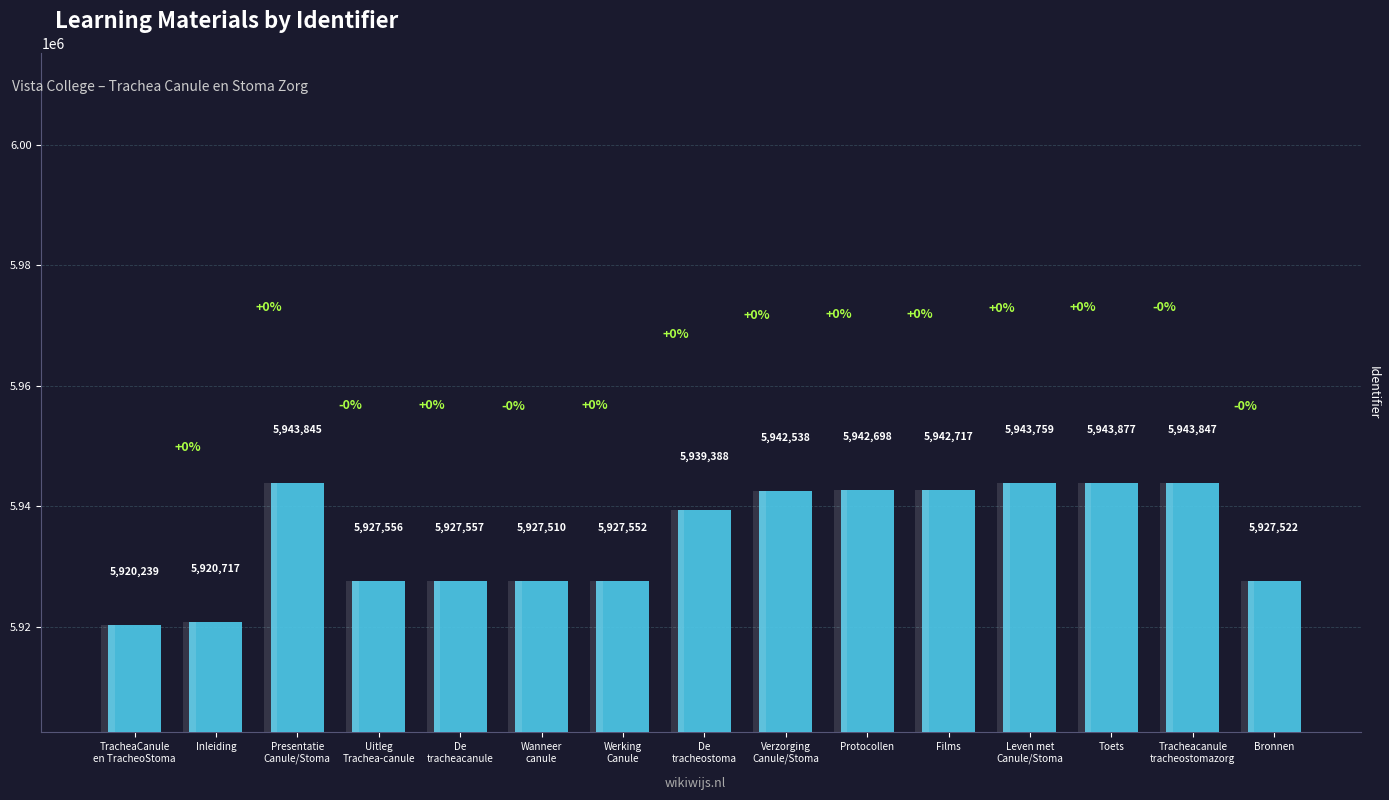

At which label does the data first exceed 5939388?

Presentatie
Canule/Stoma